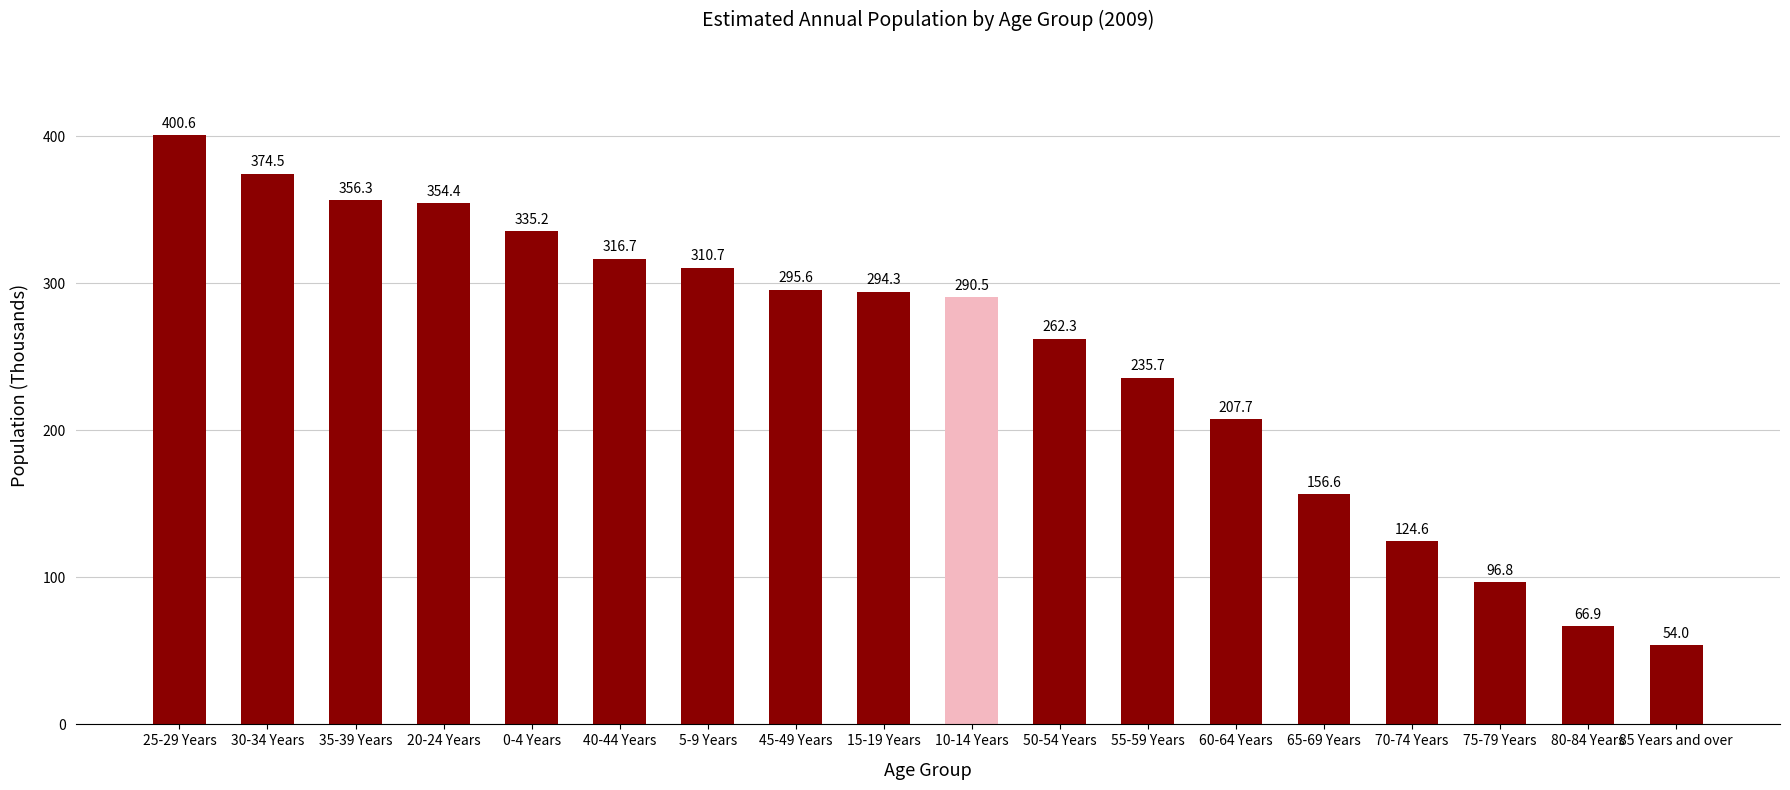

Which has a higher value, 85 Years and over or 80-84 Years?

80-84 Years